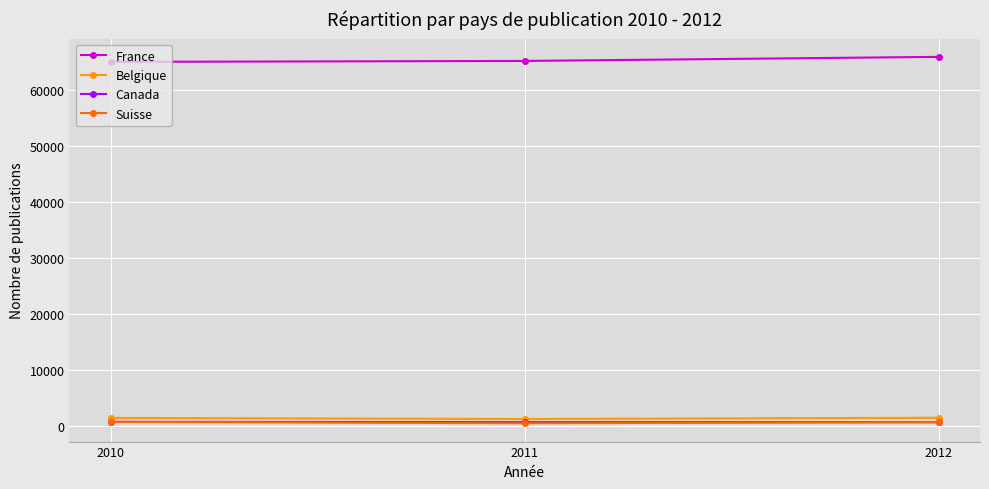

At how many categories does at least one series exceed 15581?

3